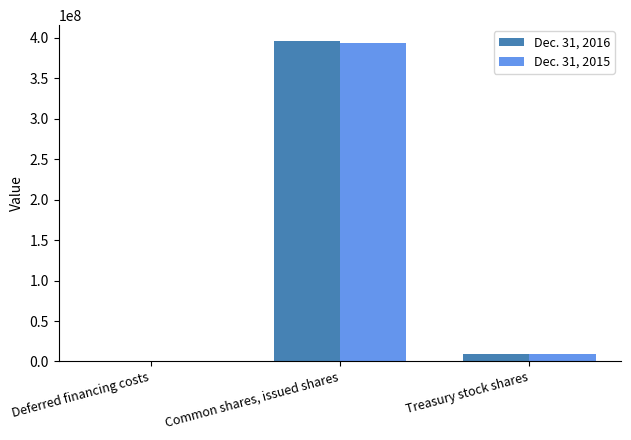

What is the greatest value displayed?

395859061